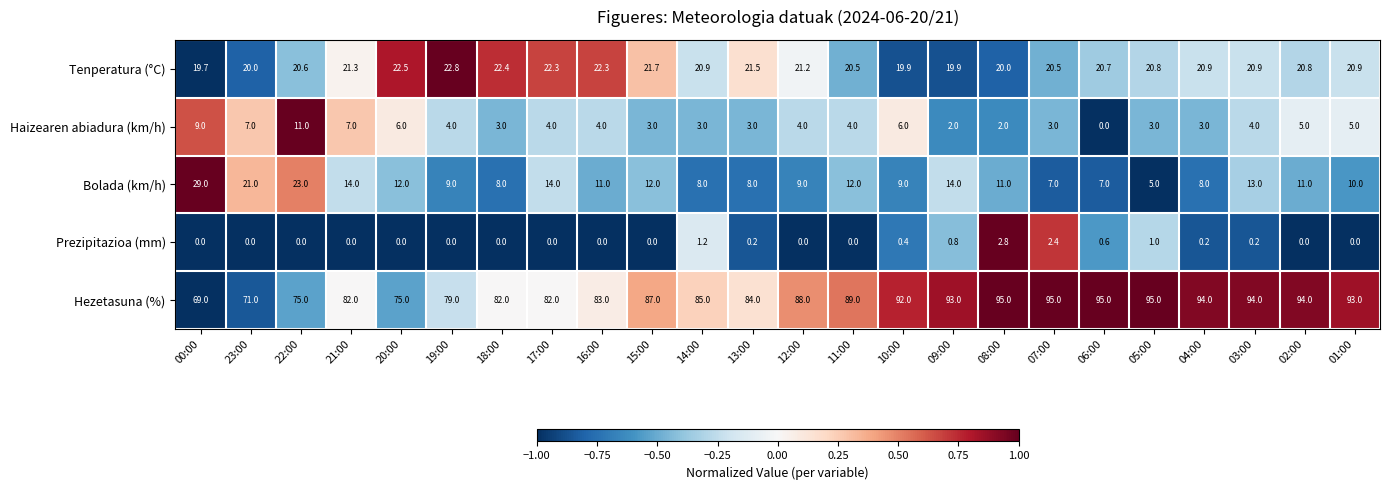

What is the difference between the highest and lowest values at 03:00?

93.8